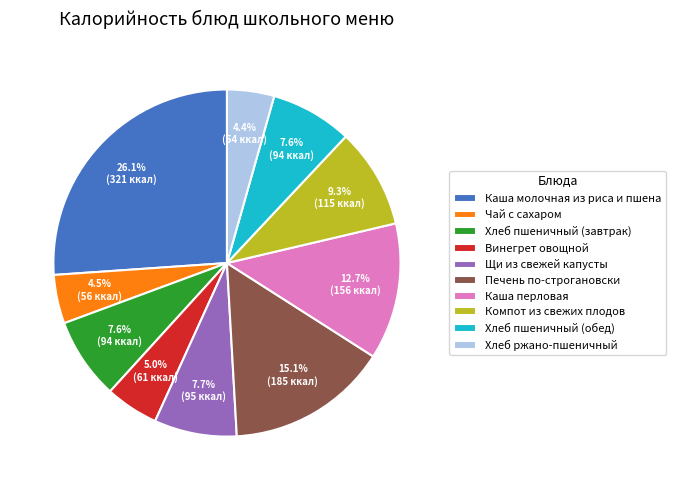

What percentage is the Хлеб ржано-пшеничный slice, to the nearest percent?

4%